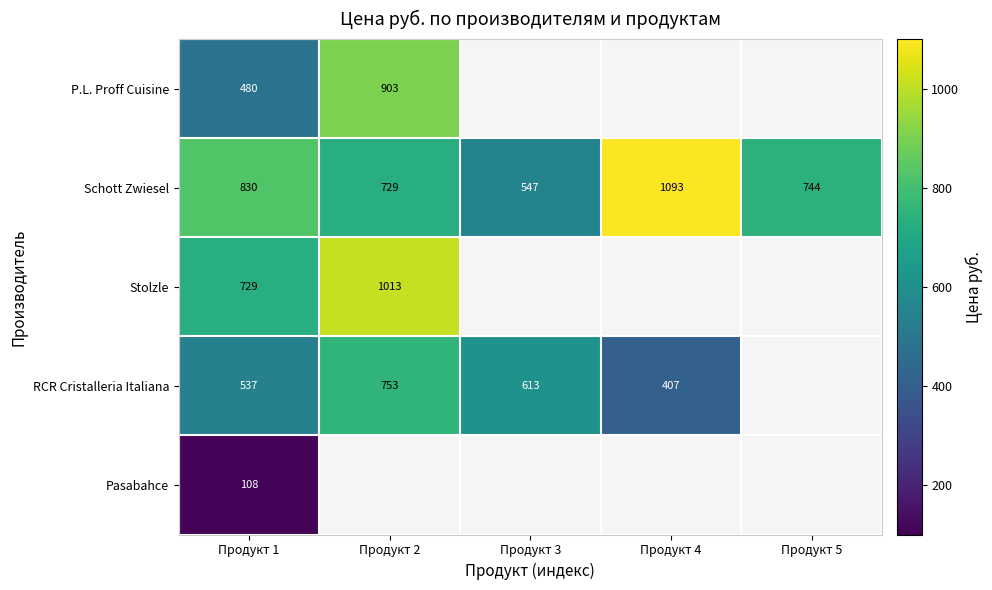

Is the value of RCR Cristalleria Italiana at Продукт 2 greater than the value of Schott Zwiesel at Продукт 4?

No